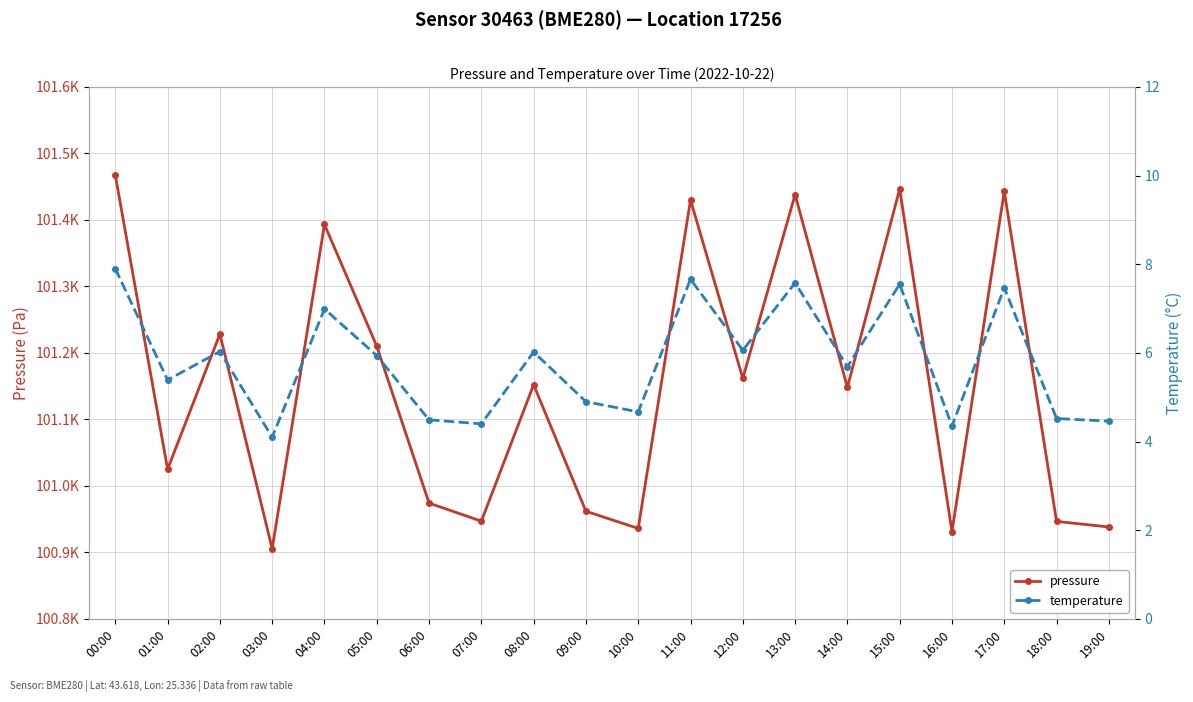

What position from the right is 09:00?

11